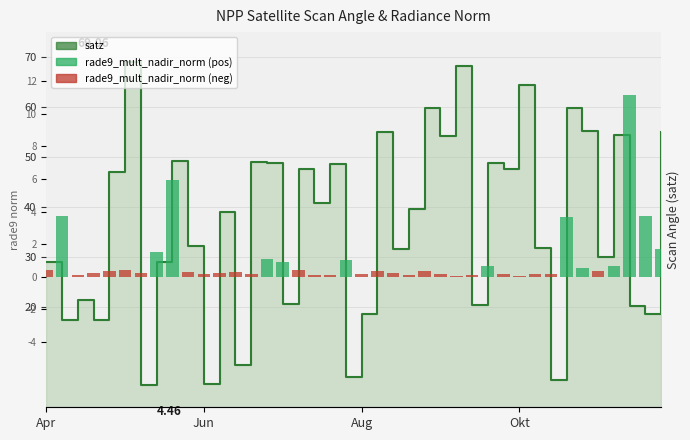

What is the value of the 4th bar from the left?

0.2